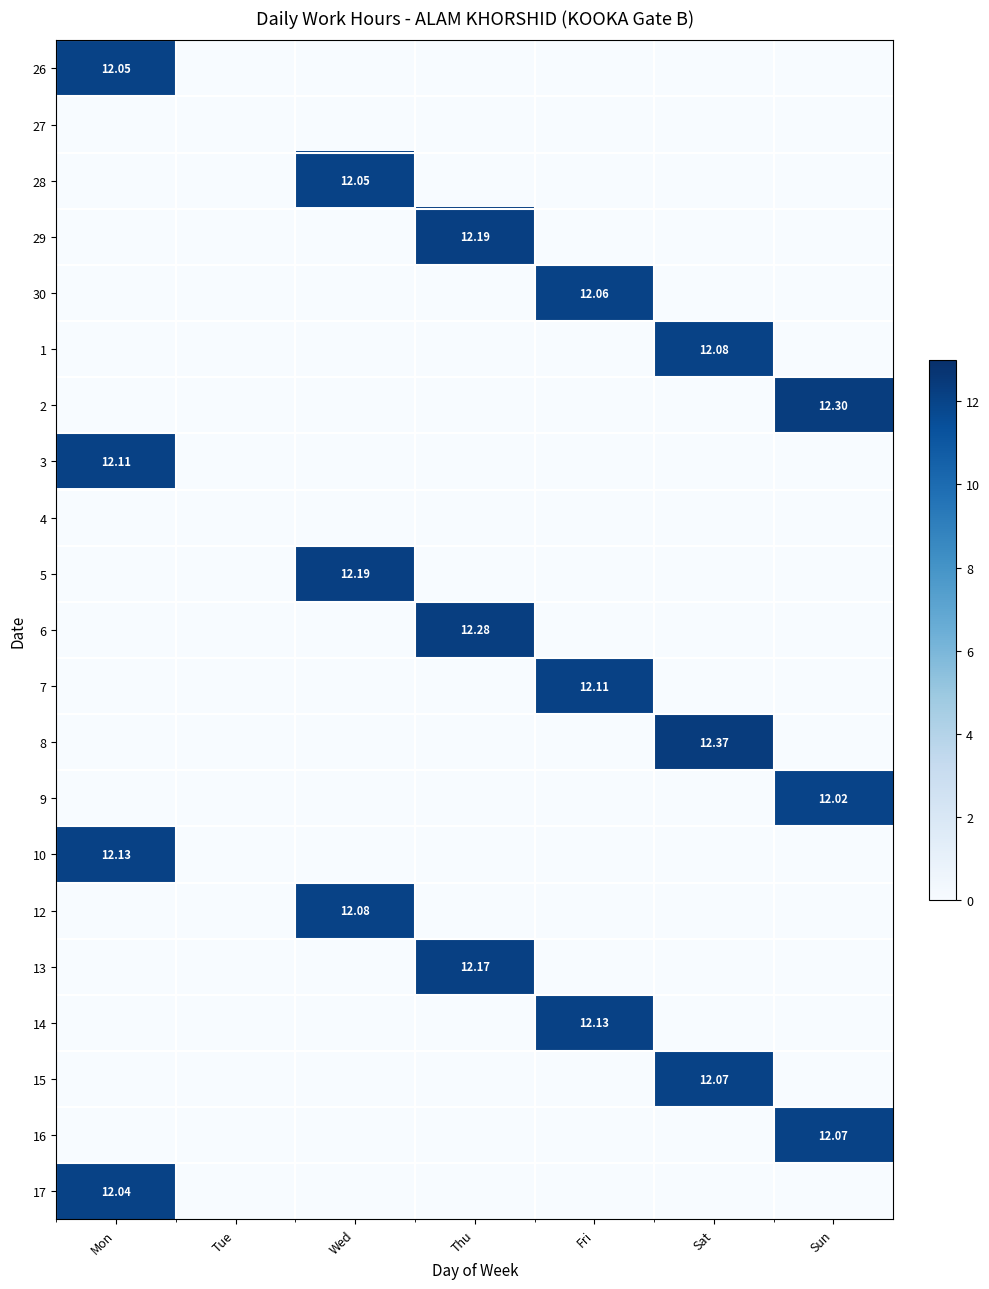

At which category is the sum across all series the highest?

Mon